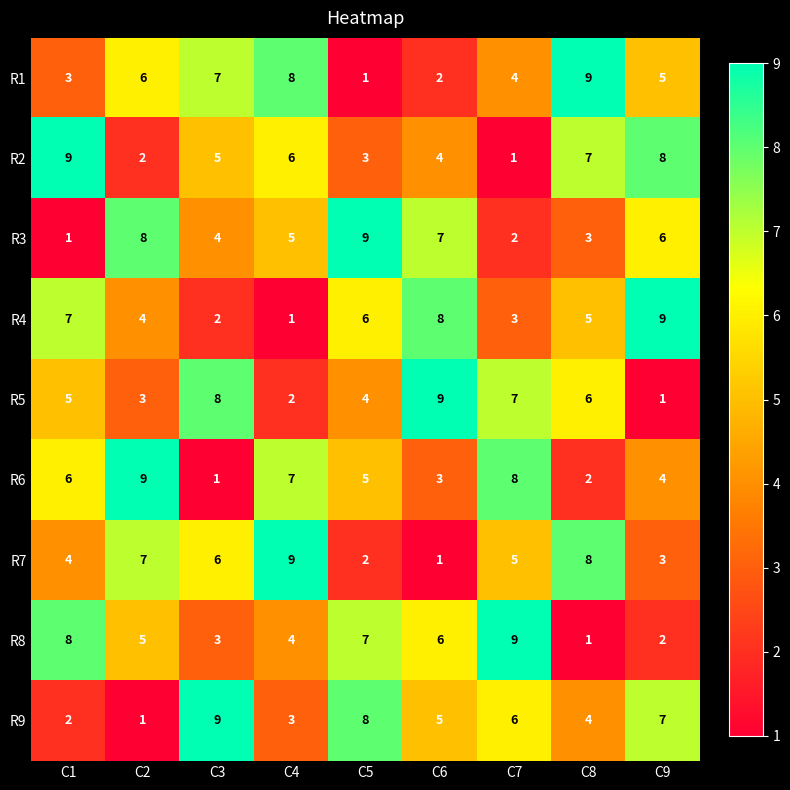

Which category has the highest value in the R6 series?

C2